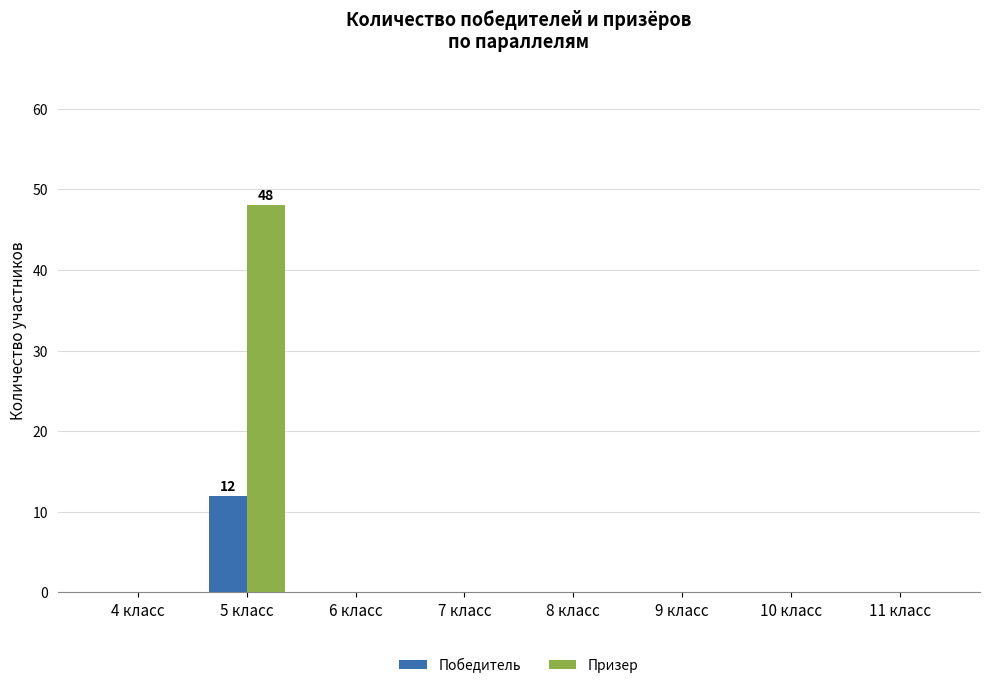

What is the maximum value shown in the chart?

48